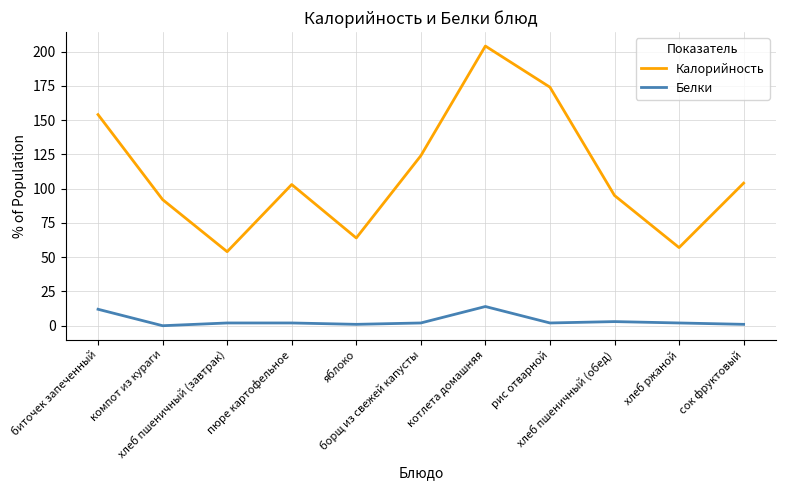

True or false: Калорийность and Белки cross at least once.

False